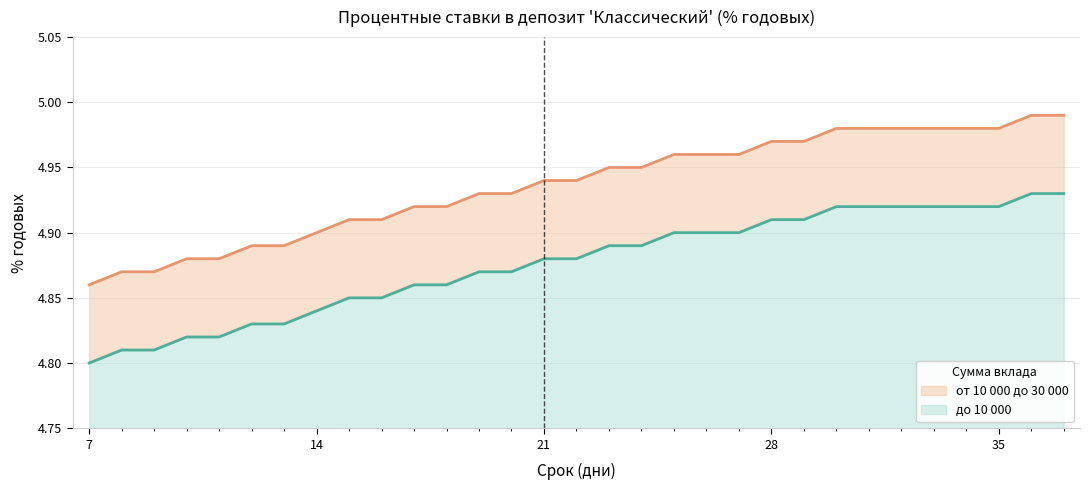

Is it true that до 10 000 equals 4.8 at 10?

True